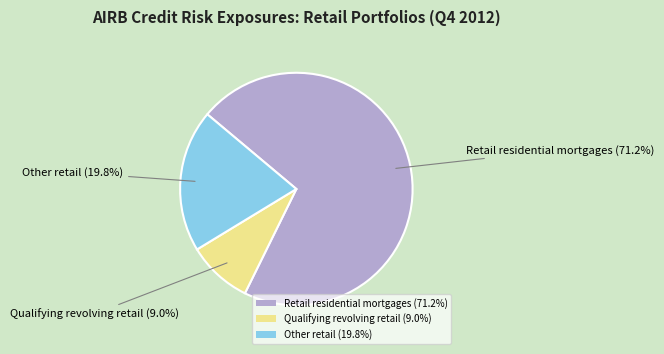

Which category has the biggest portion of the pie?

Retail residential mortgages